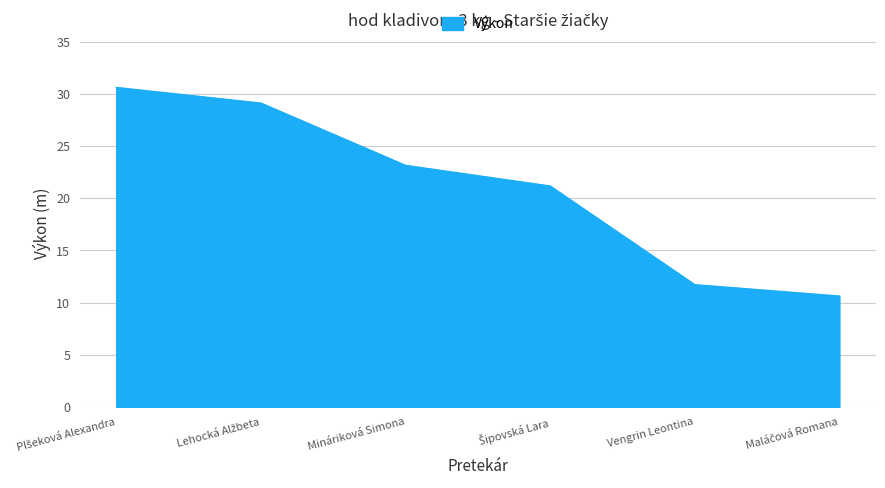

What is the difference between the maximum and second lowest values?

18.9